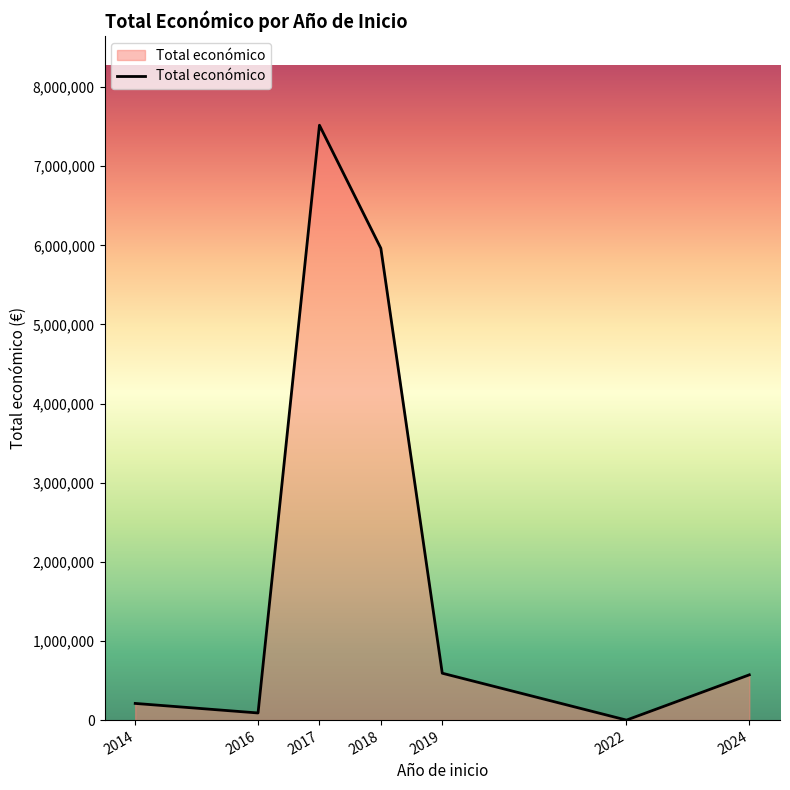

Approximately how many times larger is the value at 2018 compared to 2014?

28.3